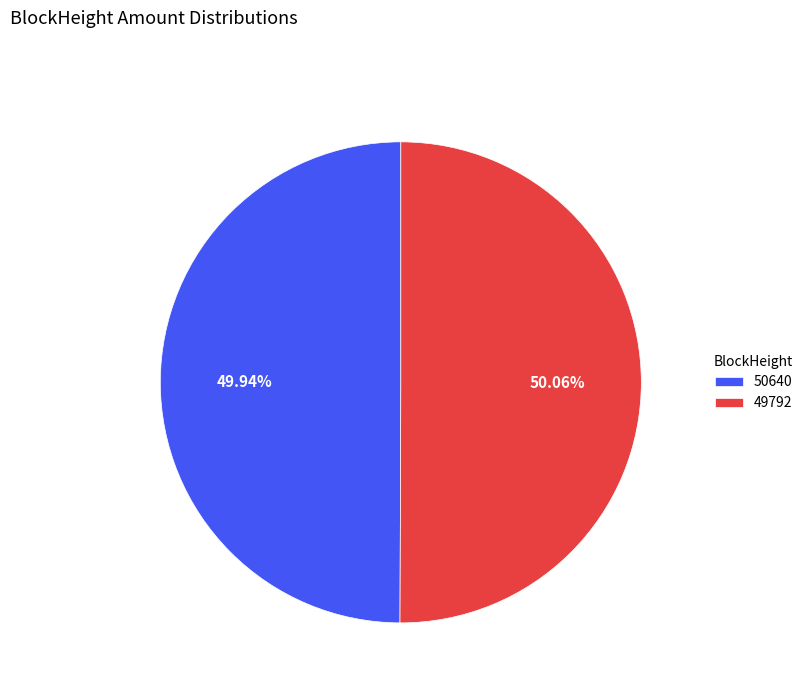

Is there any slice that represents more than half of the pie?

Yes